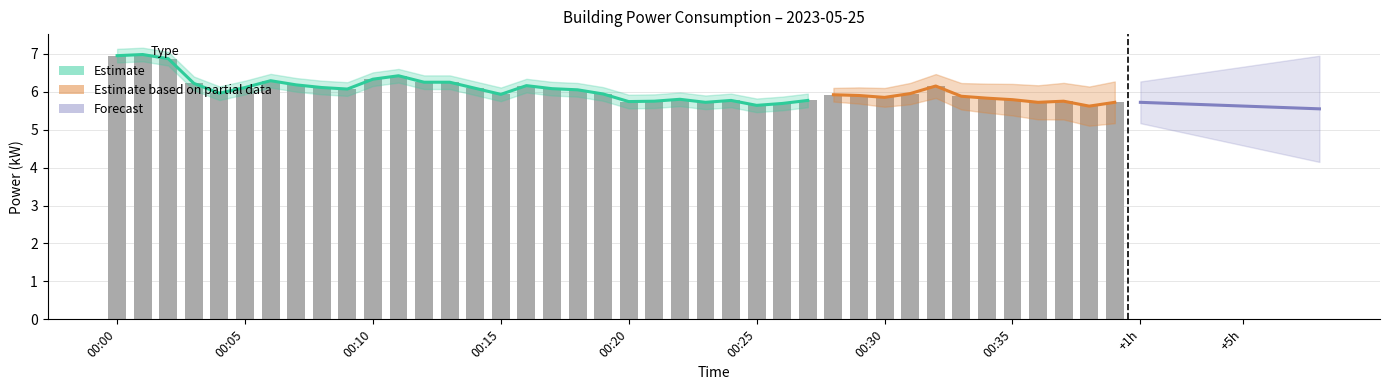

What is the sum of all values?

241.2